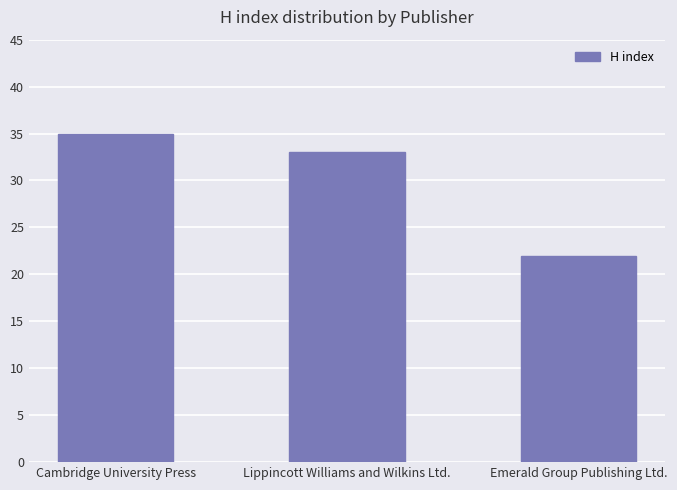

Reading left to right, extract all data points from this chart.

Cambridge University Press=35	Lippincott Williams and Wilkins Ltd.=33	Emerald Group Publishing Ltd.=22